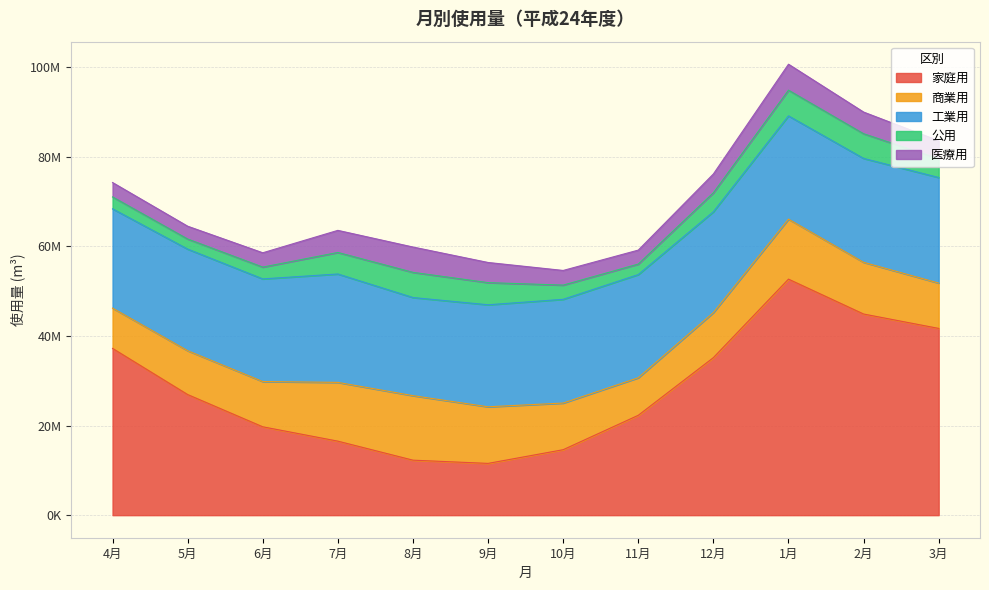

True or false: 家庭用 has more than 0 points higher than both neighbors.

True